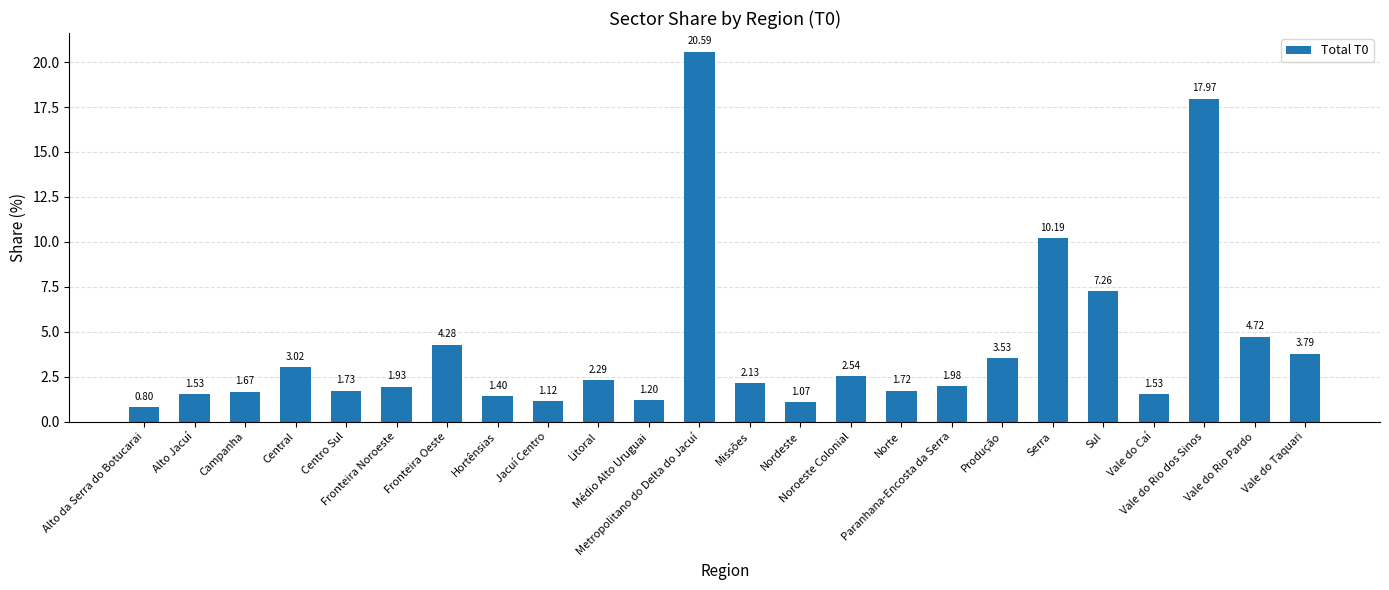

How many distinct data groups are displayed?

1